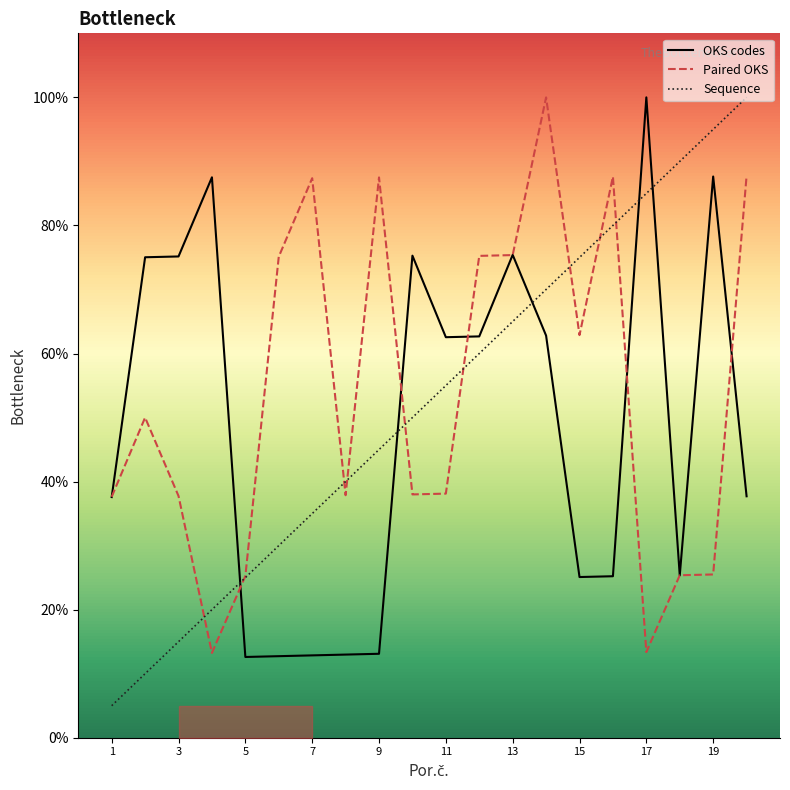

Is it true that OKS codes equals 50.9 at 13?

False